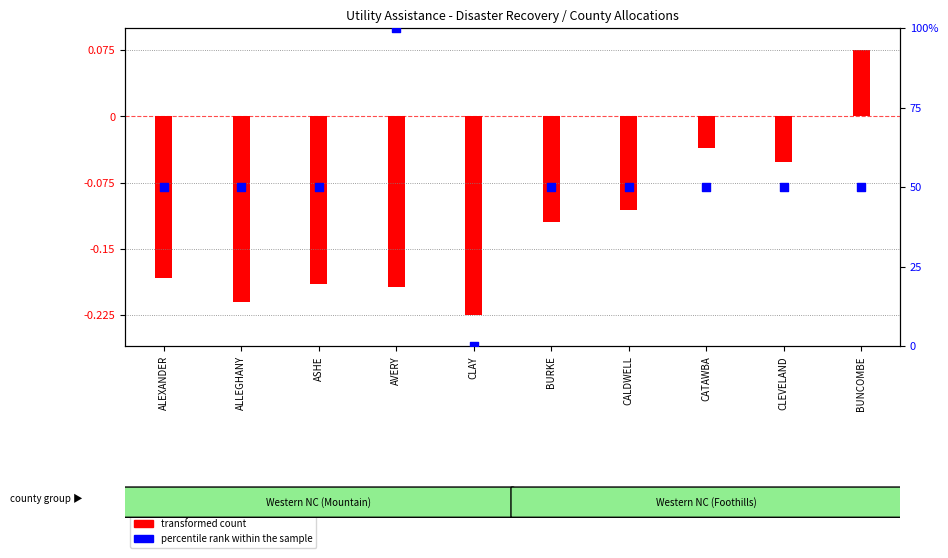

At which category is the sum across all series the highest?

AVERY